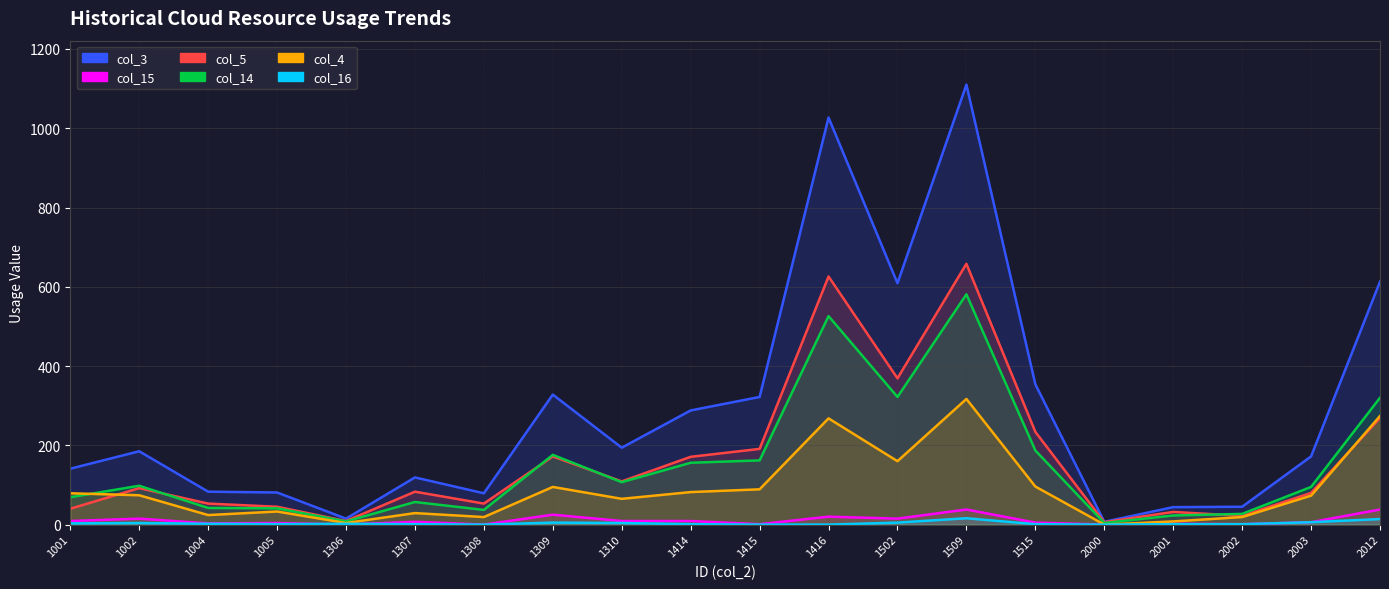

How many interior local valleys does the col_4 series have?

6